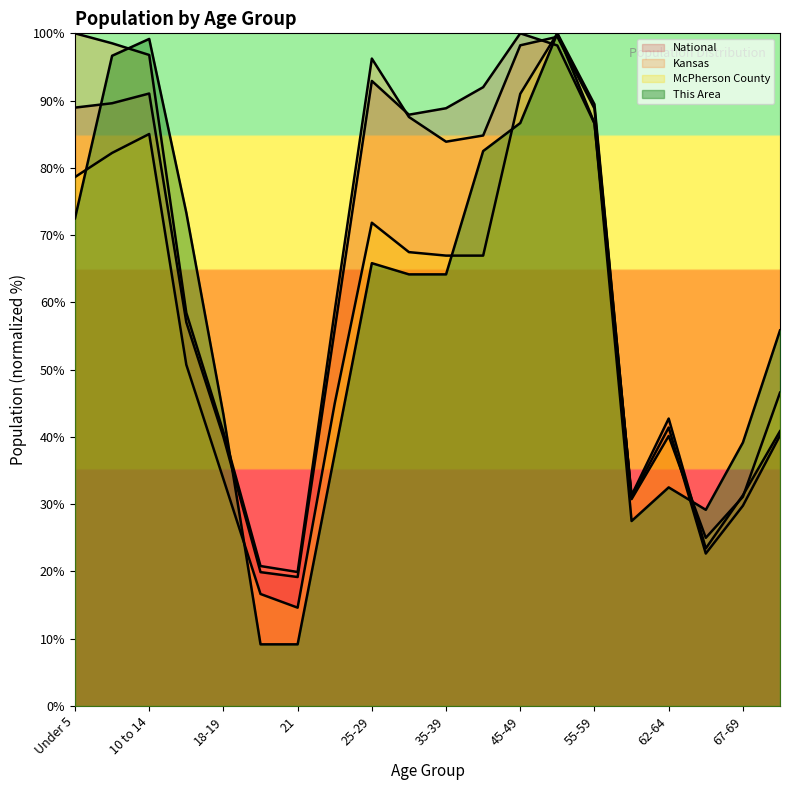

List the labels in order of Kansas value, smallest first.

21, 20, 65-66, 67-69, 60-61, 70-74, 18-19, 62-64, 15 to 17, 22-24, 35-39, 40-44, 30-34, 55-59, 25-29, 10 to 14, 45-49, 5 to 9, 50-54, Under 5